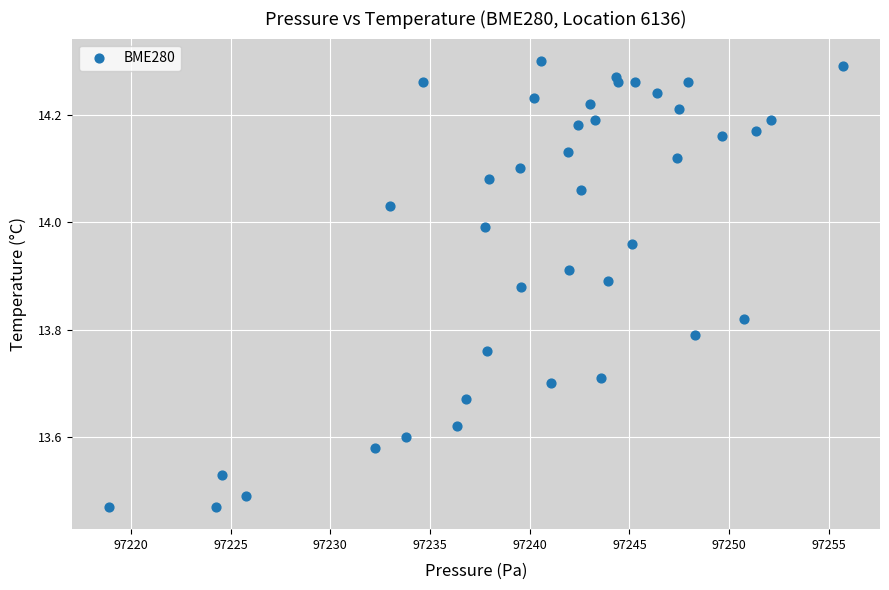

What is the range of Y values (max minus min)?

0.8